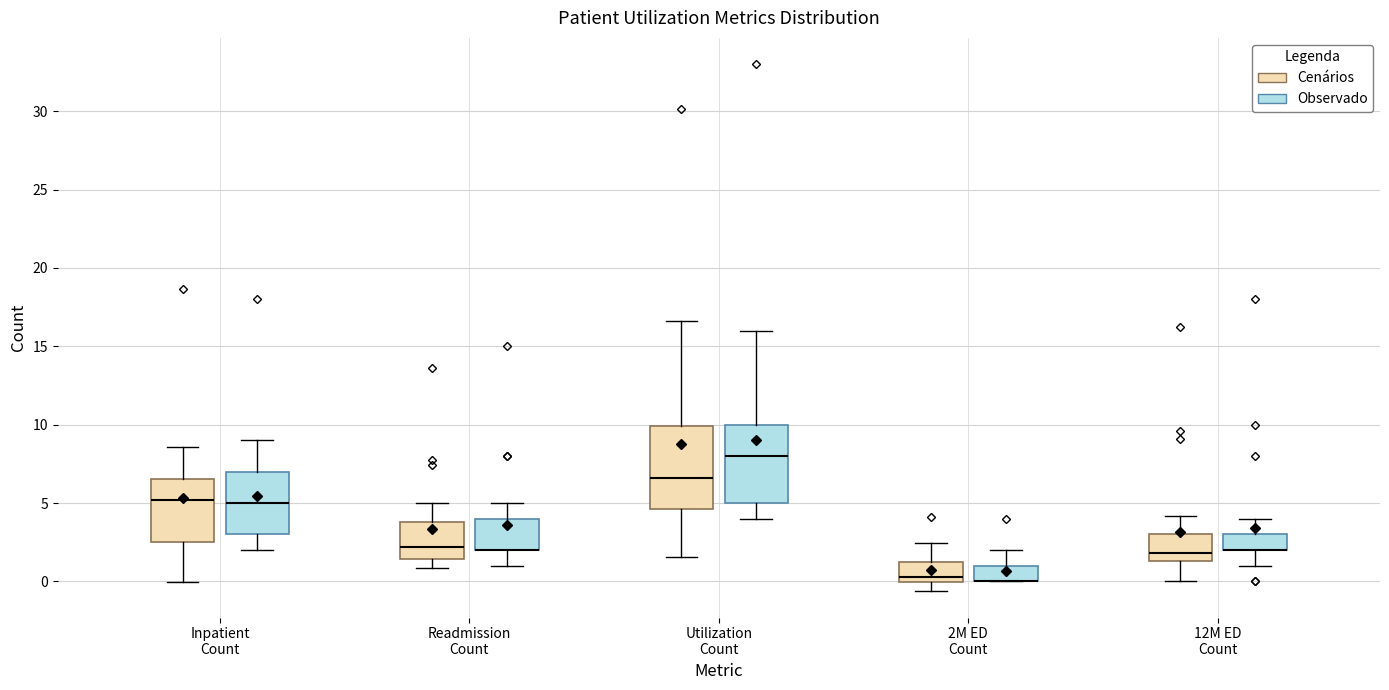

Reading left to right, read every box against the y-axis: the position of its median line, the range the box covers, and the ends of its whiskers. The values are not printed on the chart, so give them approximately, as read against the axis.

Inpatient Count (Cenários): median 5.0, box 2.5 to 6.5, whiskers 0.0 to 8.5
Inpatient Count (Observado): median 5.0, box 3.0 to 7.0, whiskers 2.0 to 9.0
Readmission Count (Cenários): median 2.0, box 1.5 to 4.0, whiskers 1.0 to 5.0
Readmission Count (Observado): median 2.0 (drawn on the box's lower edge), box 2.0 to 4.0, whiskers 1.0 to 5.0
Utilization Count (Cenários): median 6.5, box 4.5 to 10.0, whiskers 1.5 to 16.5
Utilization Count (Observado): median 8.0, box 5.0 to 10.0, whiskers 4.0 to 16.0
2M ED Count (Cenários): median 0.5, box 0.0 to 1.5, whiskers -0.5 to 2.5
2M ED Count (Observado): median 0.0 (drawn on the box's lower edge), box 0.0 to 1.0, whiskers 0.0 to 2.0
12M ED Count (Cenários): median 2.0, box 1.5 to 3.0, whiskers 0.0 to 4.0
12M ED Count (Observado): median 2.0 (drawn on the box's lower edge), box 2.0 to 3.0, whiskers 1.0 to 4.0